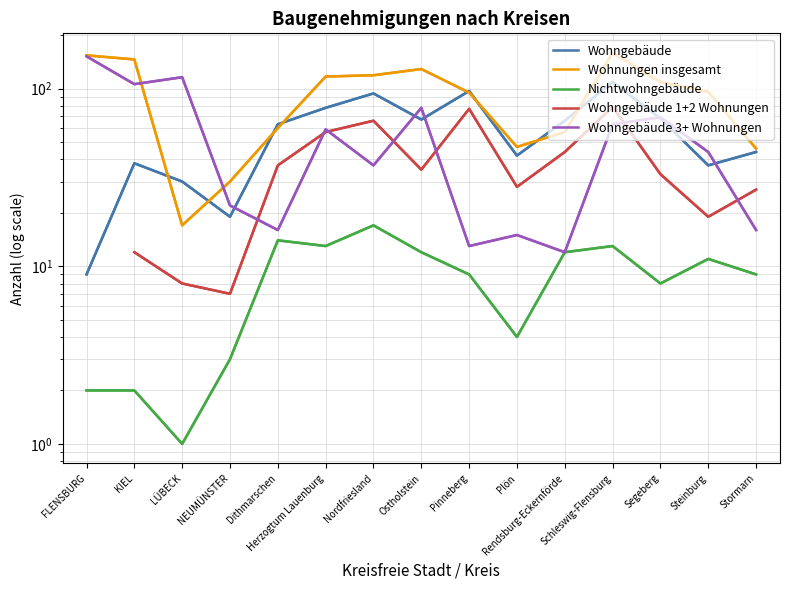

Which series changed the most between Pinneberg and Plön?

Wohngebäude